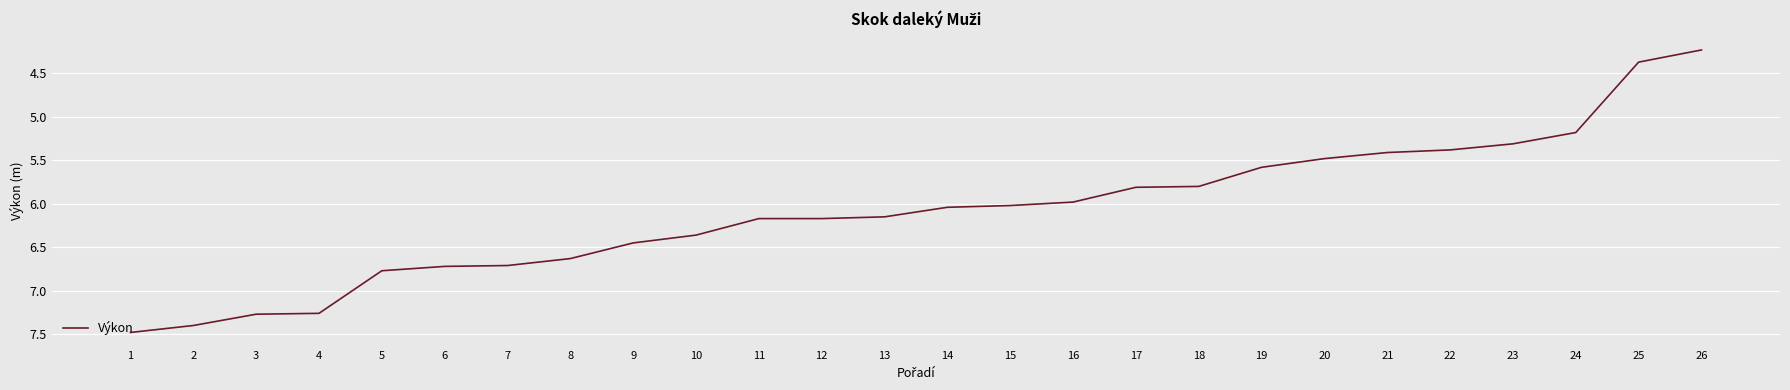

What is the ratio of the value at 6 to the value at 11?

1.1